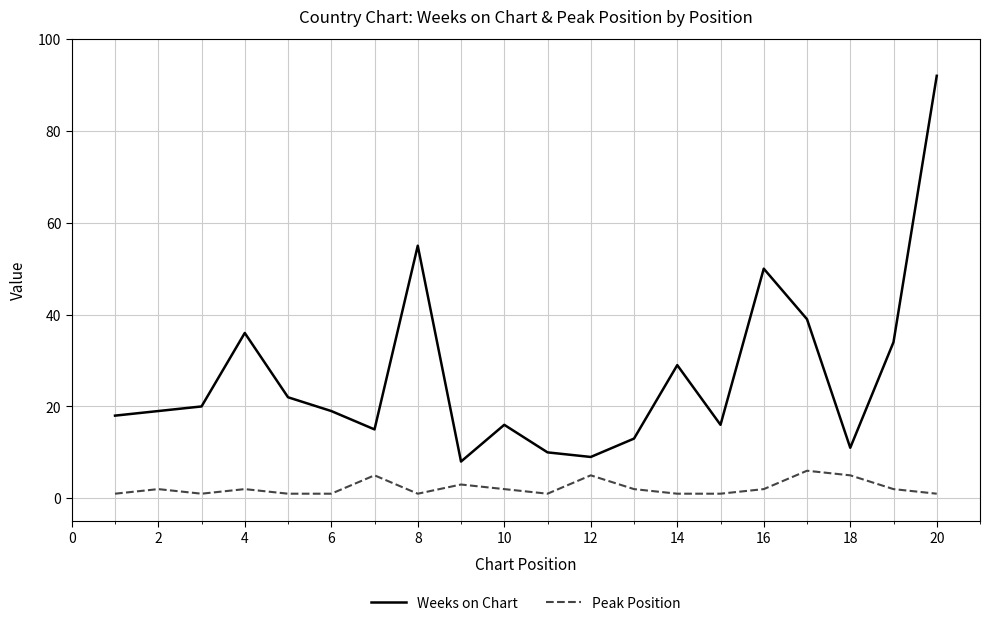

How many Peak Position values are between 1 and 3?

16